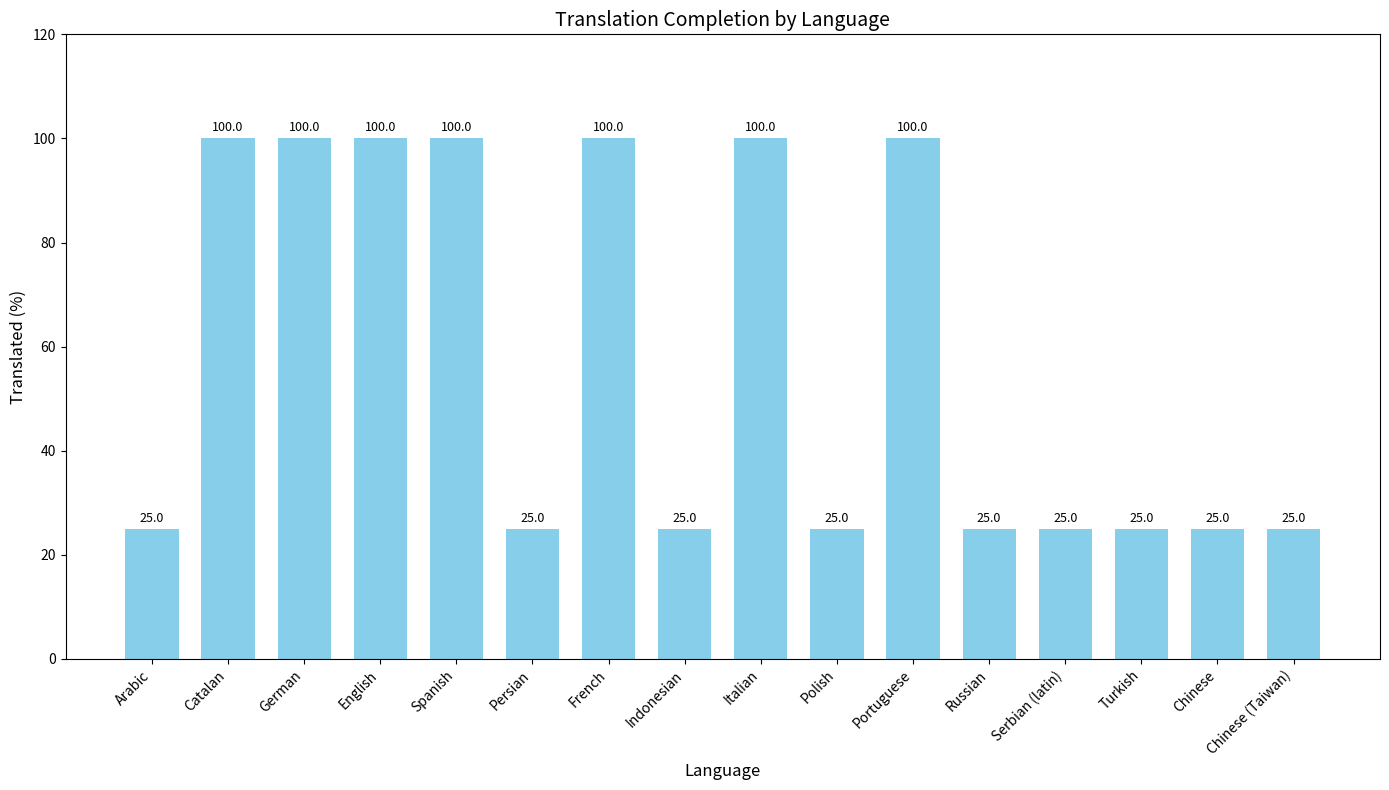

Reading left to right, transcribe all the data shown in this chart.

Arabic=25	Catalan=100	German=100	English=100	Spanish=100	Persian=25	French=100	Indonesian=25	Italian=100	Polish=25	Portuguese=100	Russian=25	Serbian (latin)=25	Turkish=25	Chinese=25	Chinese (Taiwan)=25